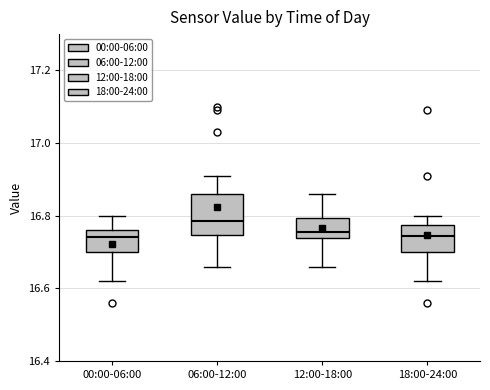

Which box is the tallest, from its lower edge to its upper edge?

06:00-12:00